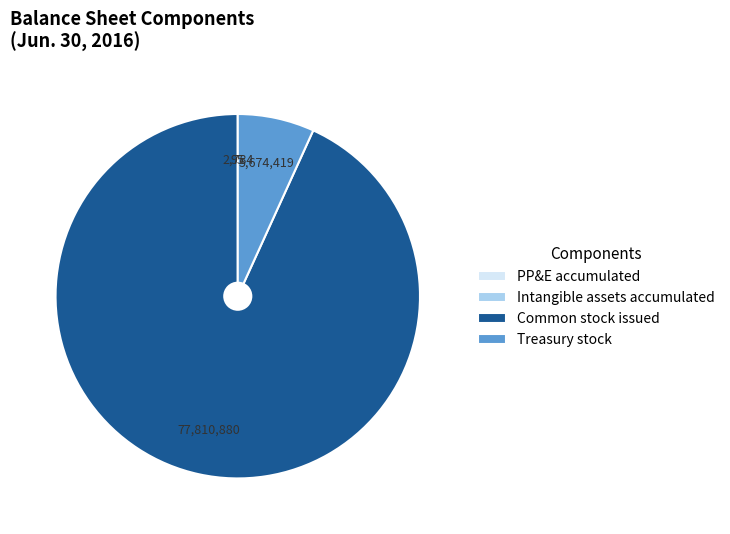

Does any single category account for the majority?

Yes